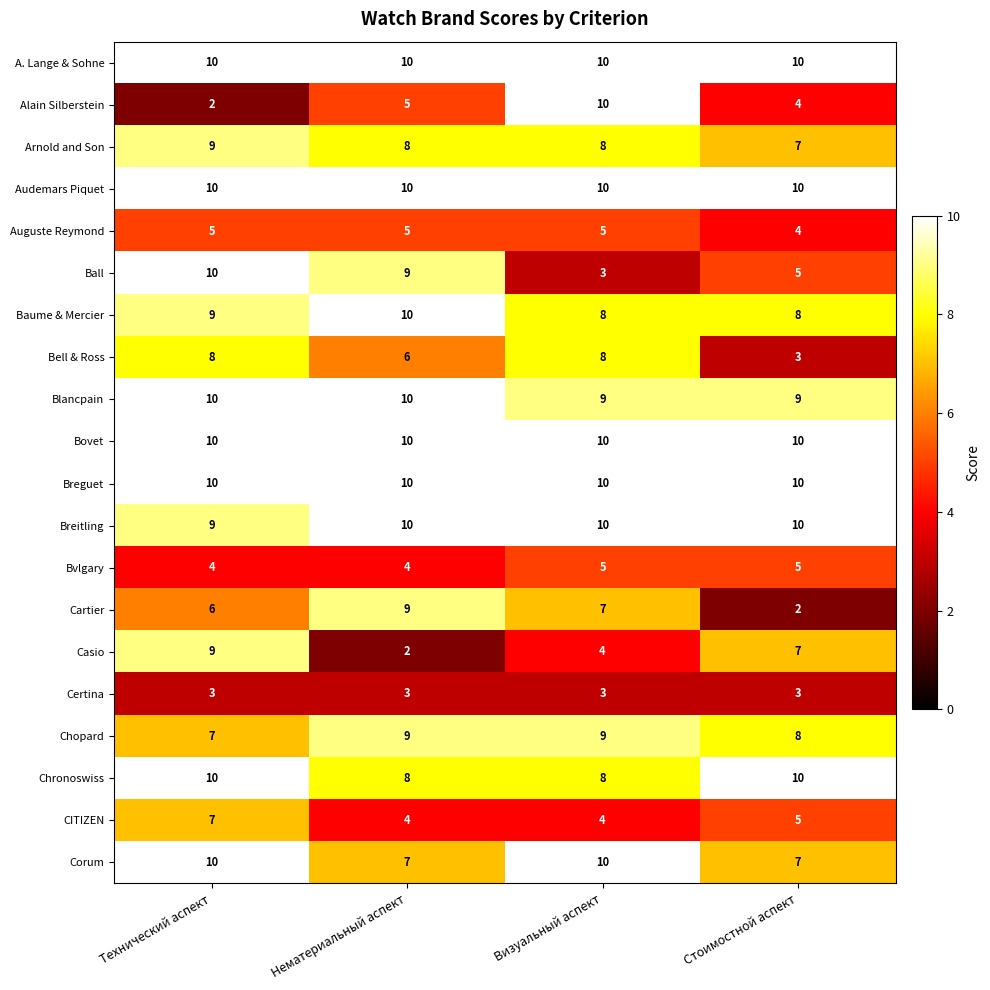

What is the average value of the Bell & Ross series?

6